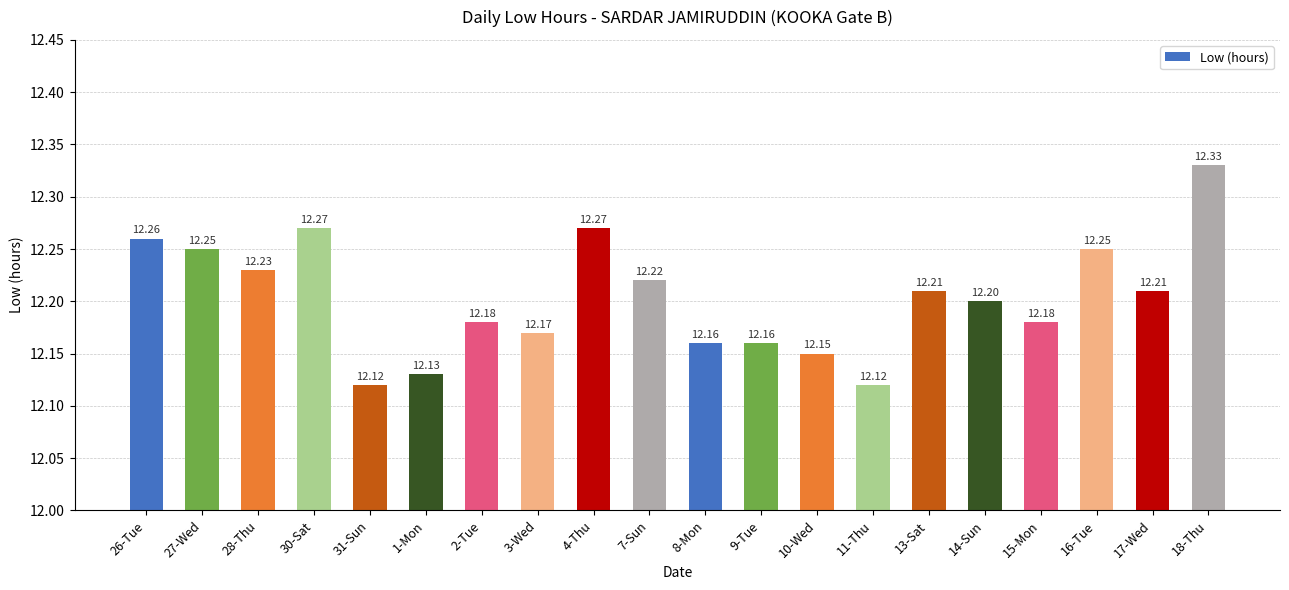

How many bars are there in total?

20